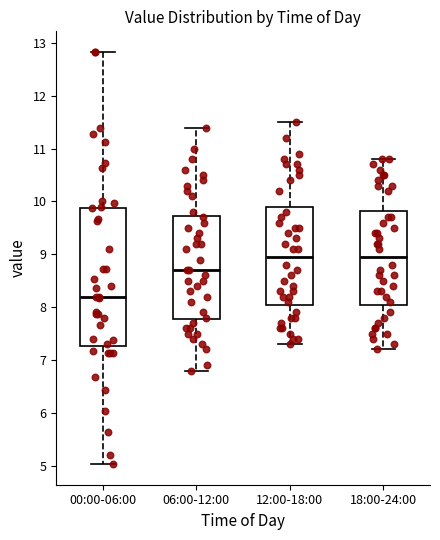

Comparing the boxes themselves (not the whiskers), which one is the tallest?

00:00-06:00